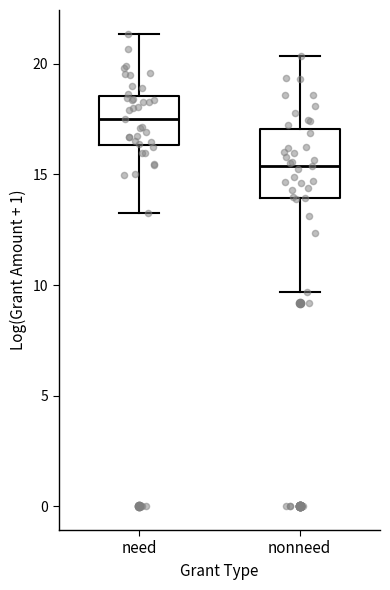

Where does the upper whisker of the box for need end on the y-axis? The values are not printed on the chart, so give them approximately, as read against the axis.

21.5